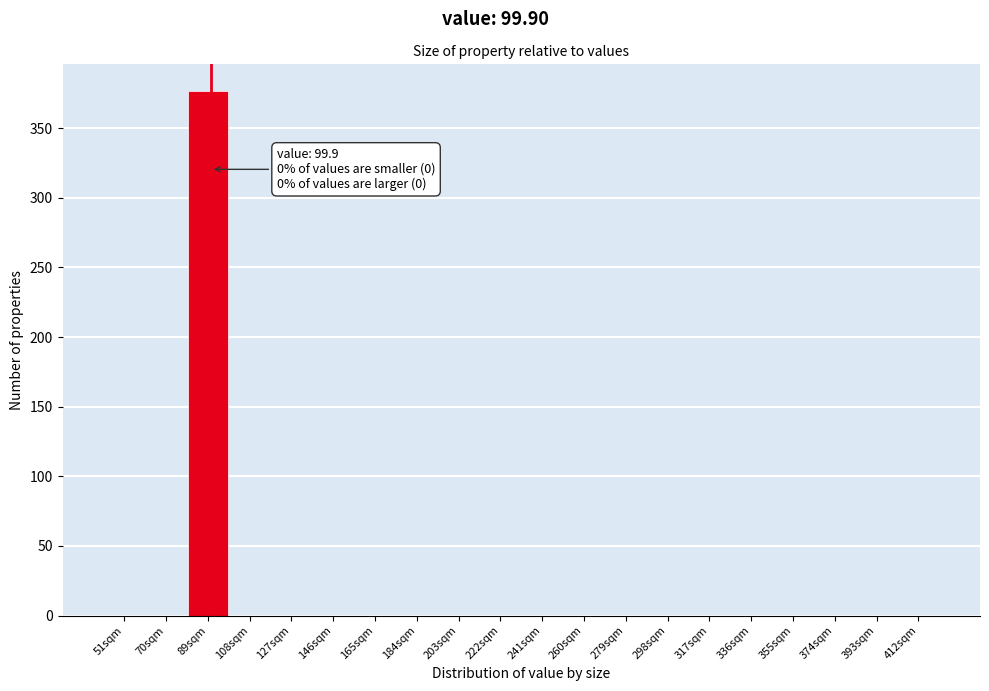

Reading left to right, extract all data points from this chart.

51sqm=0	70sqm=0	89sqm=377	108sqm=0	127sqm=0	146sqm=0	165sqm=0	184sqm=0	203sqm=0	222sqm=0	241sqm=0	260sqm=0	279sqm=0	298sqm=0	317sqm=0	336sqm=0	355sqm=0	374sqm=0	393sqm=0	412sqm=0